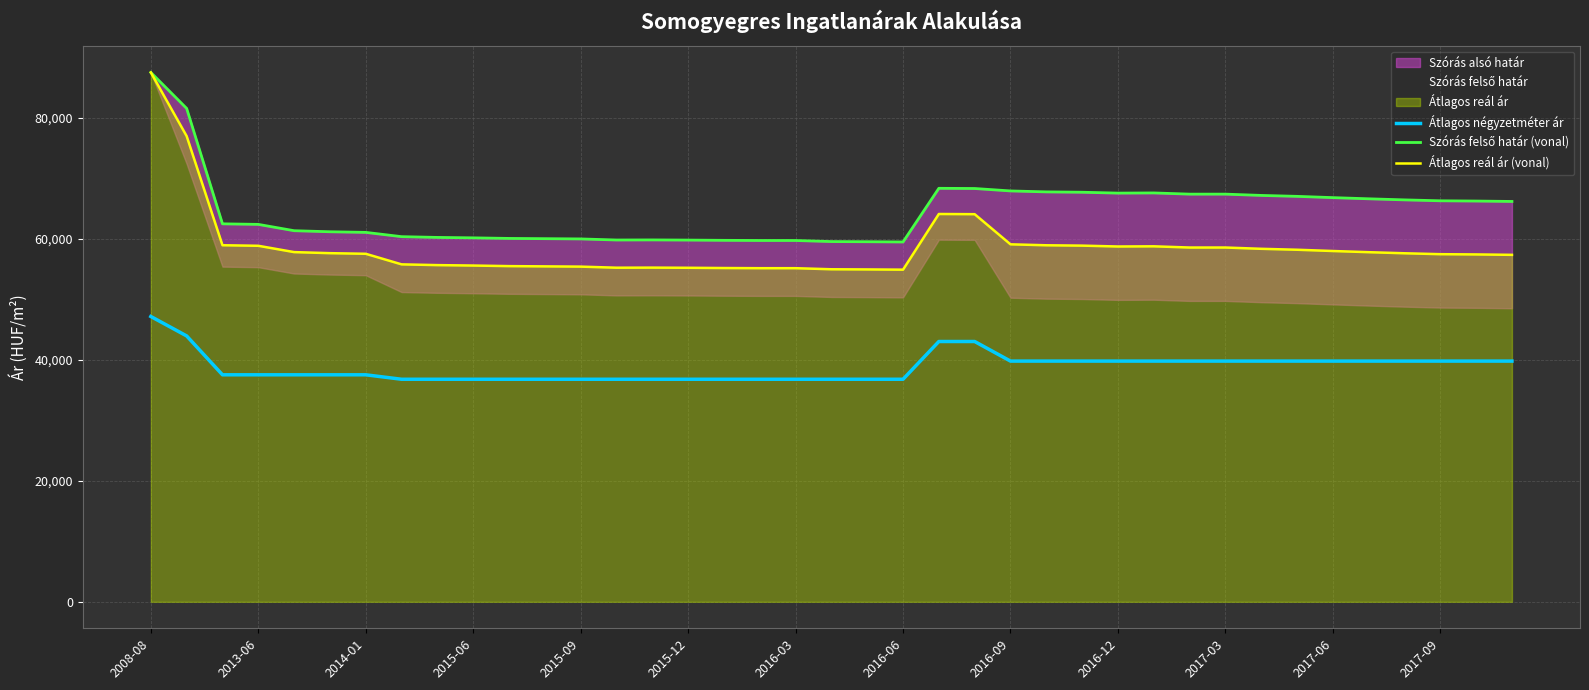

What is the greatest value displayed?

87440